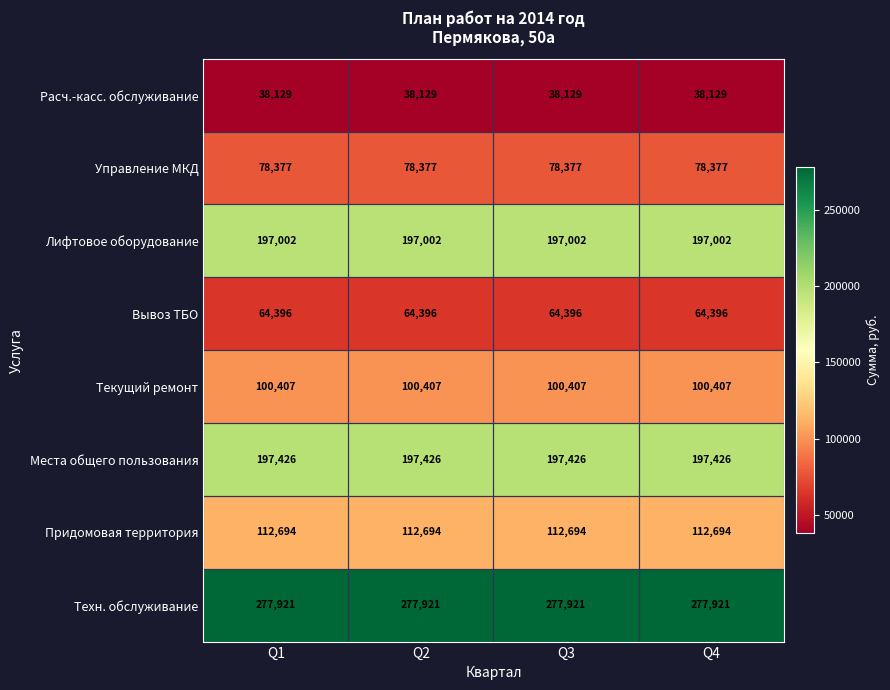

What is the spread (max minus min) of values at Q3?

239792